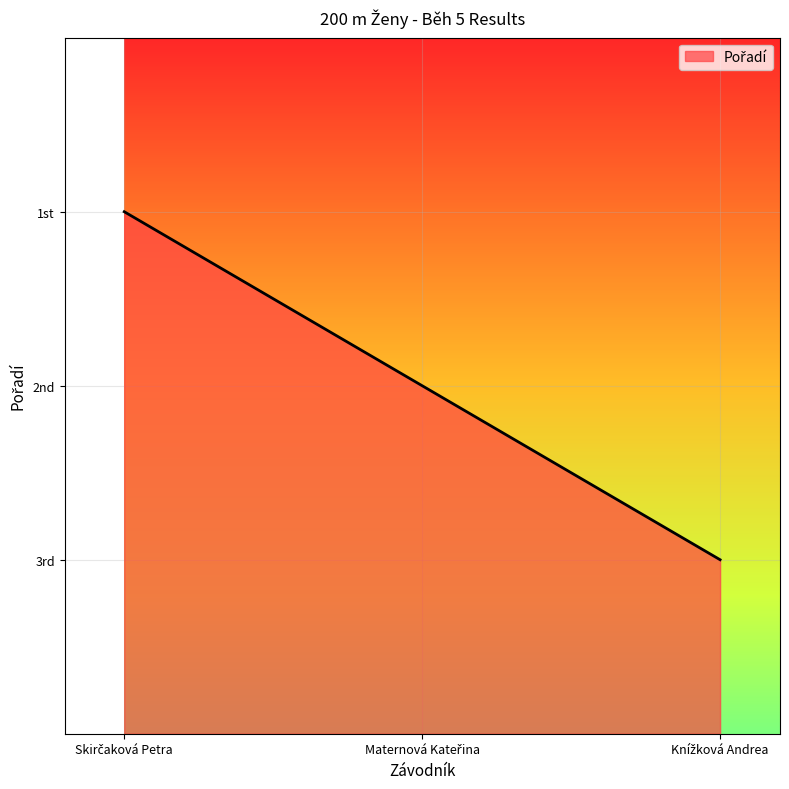

Rank the categories by value from lowest to highest.

Knížková Andrea, Maternová Kateřina, Skirčaková Petra